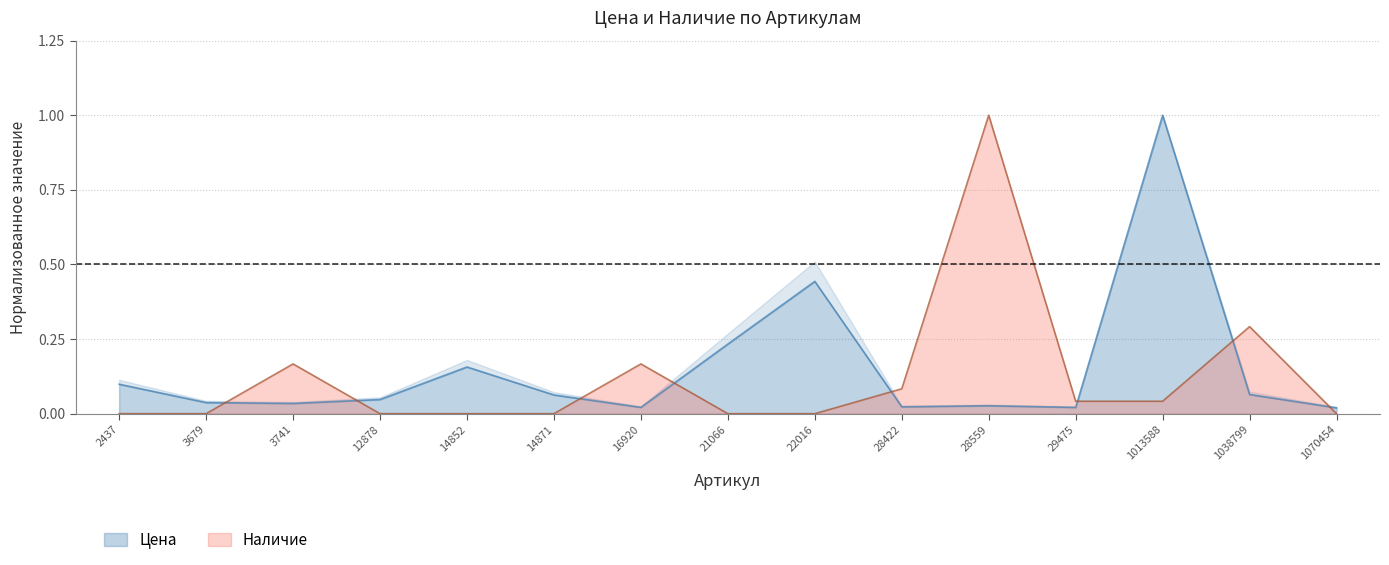

What are all the series names shown in the legend?

Цена, Наличие